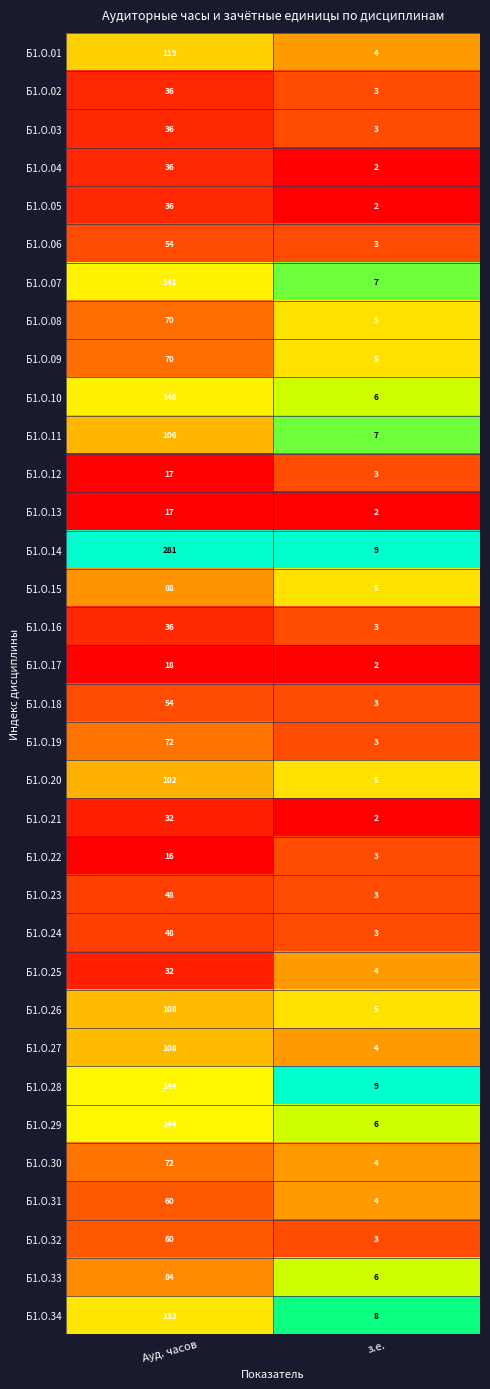

What is the sum of the Б1.О.21 values at з.е. and Ауд. часов?

34